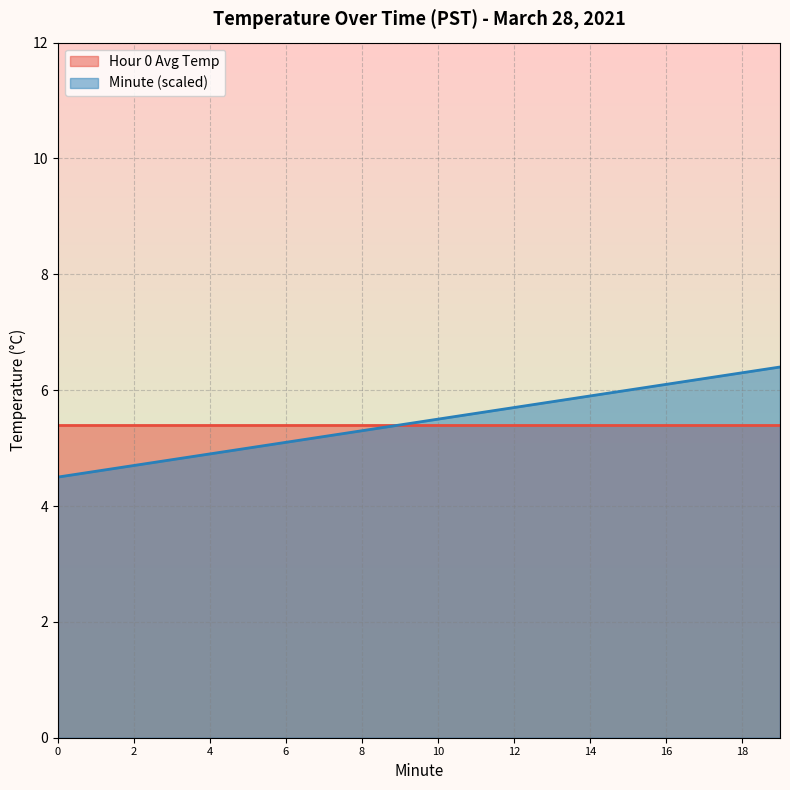

Which series has the largest range (max minus min)?

Minute (scaled)